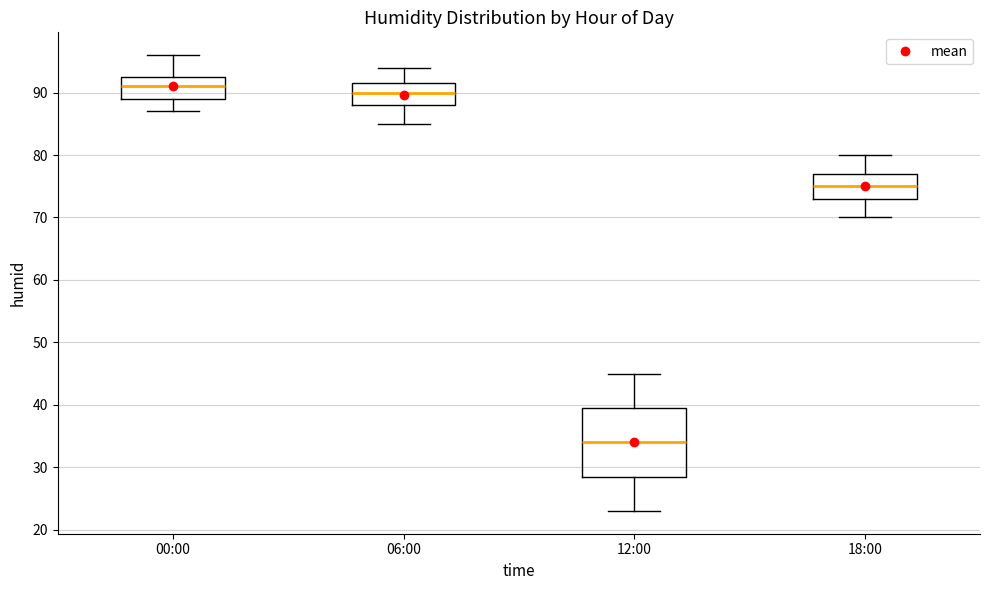

Which box's median line is the highest?

00:00